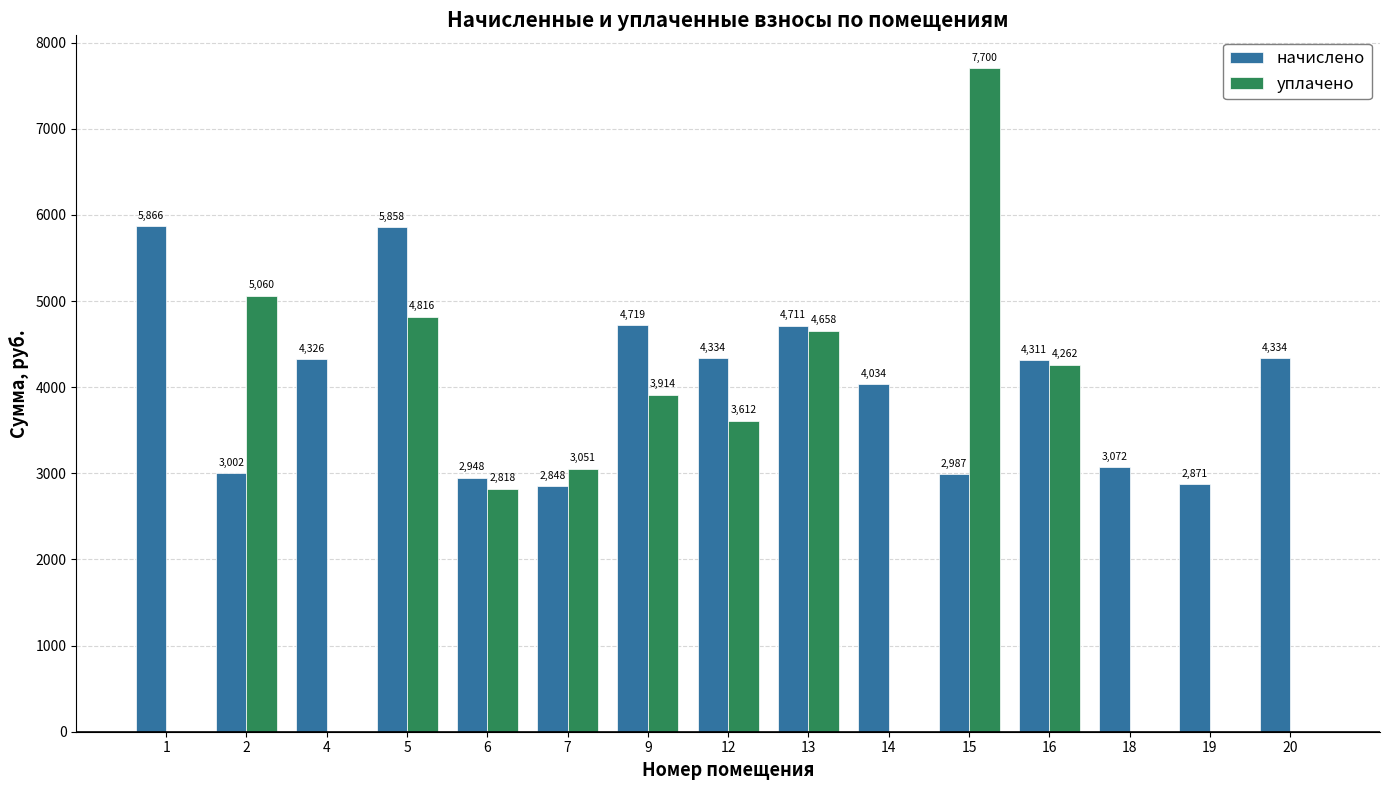

What is the total value across all series at 7?

5899.0